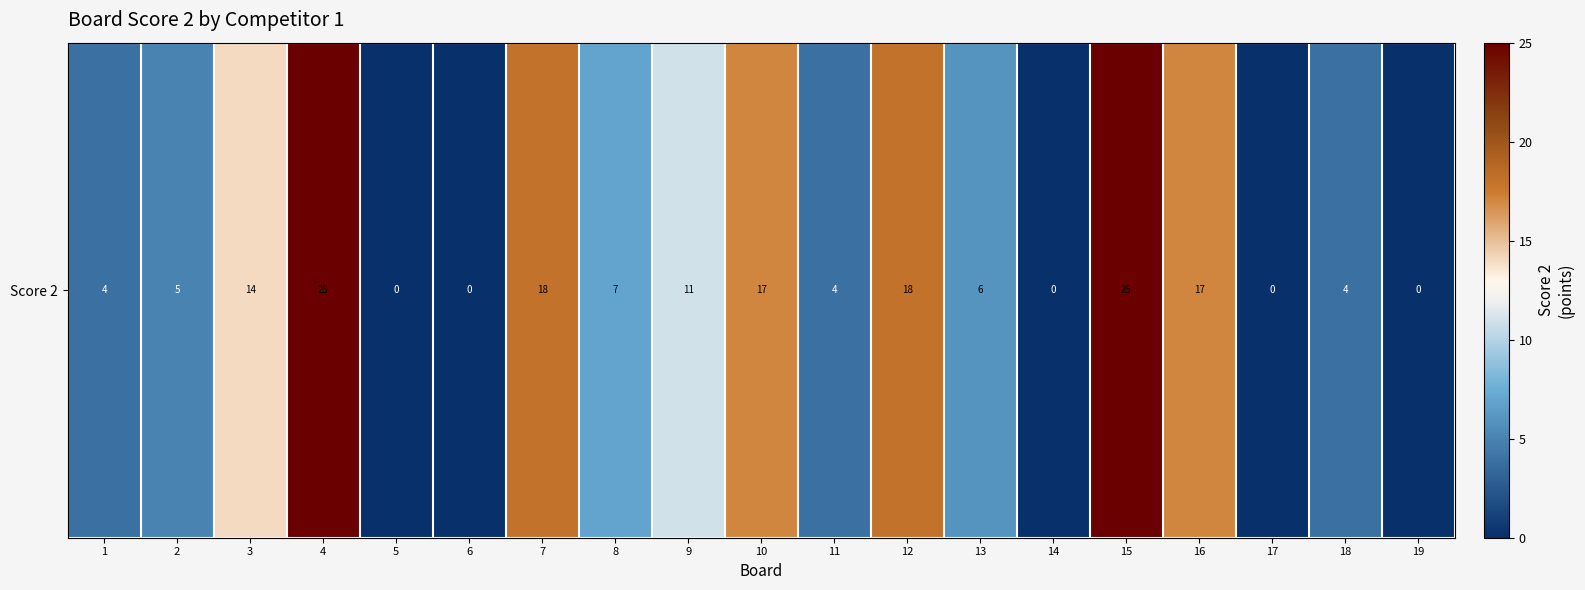

How many values are below 6?

9